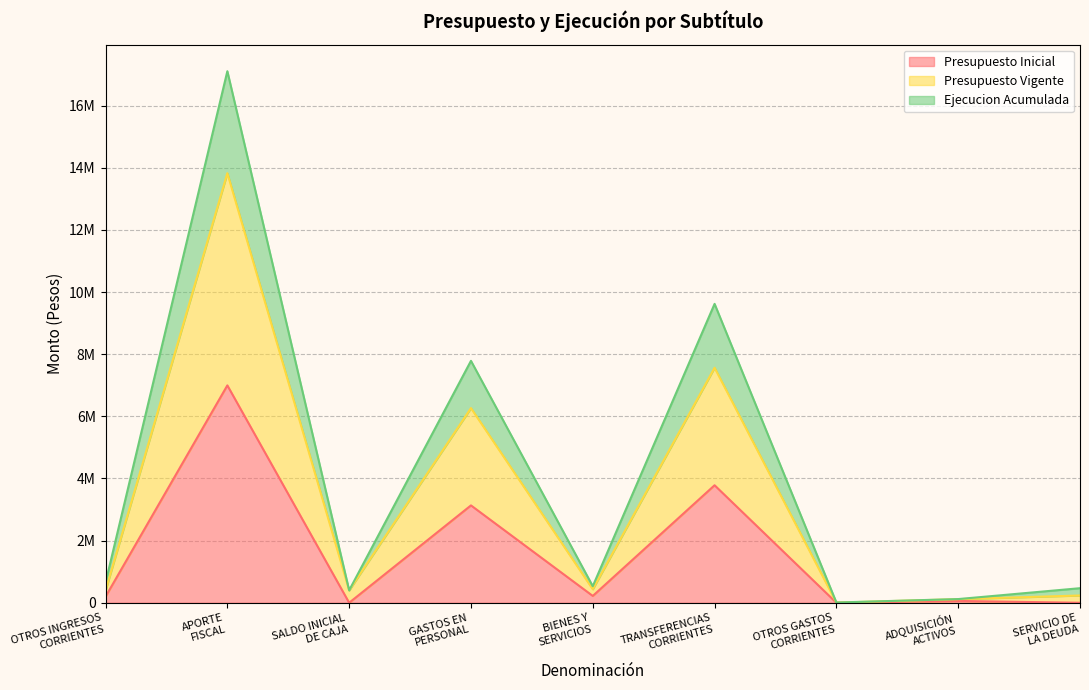

What value does the Presupuesto Vigente series have at TRANSFERENCIAS
CORRIENTES, to the nearest 100?

7564400